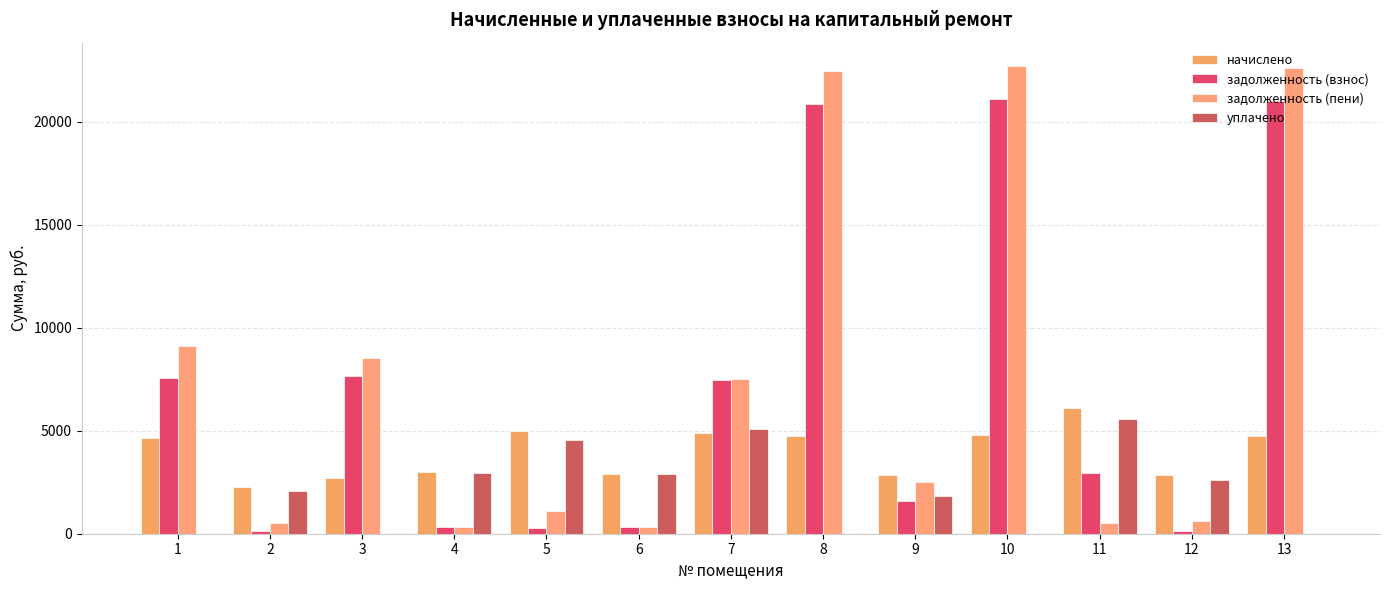

What is the total value across all series at 7?

24967.5